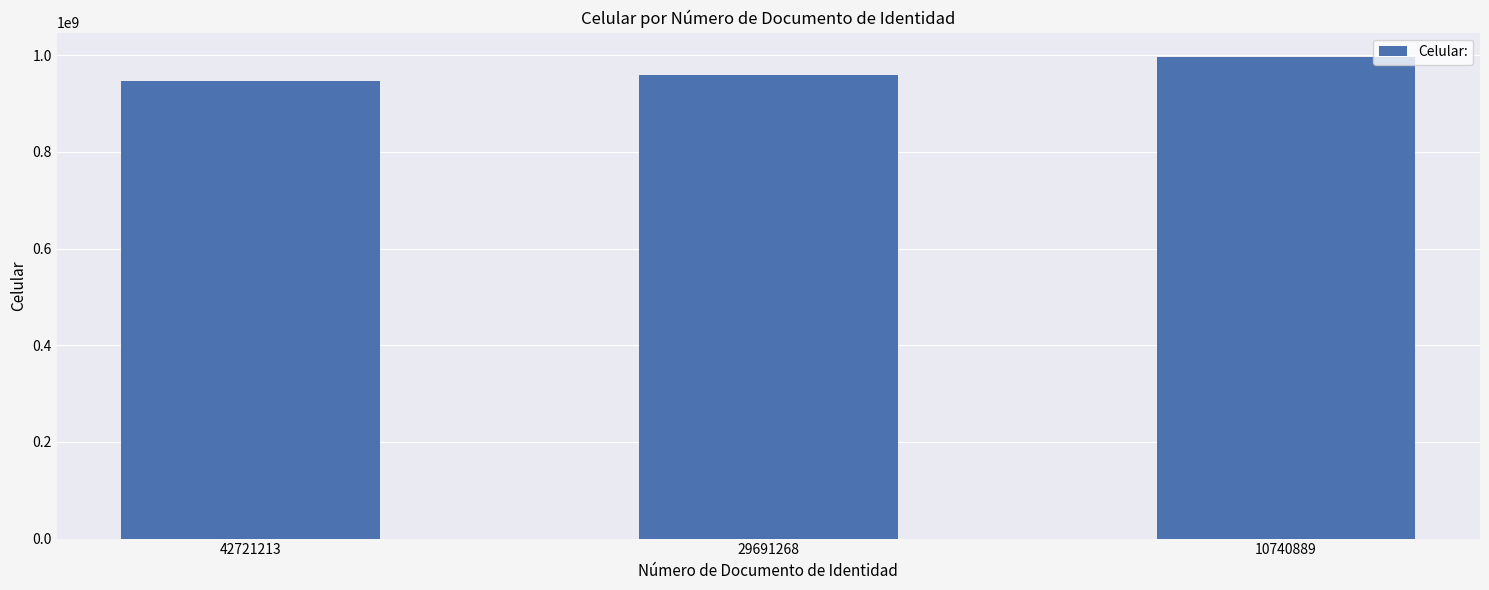

Approximately how many times larger is the value at 10740889 compared to 29691268?

1.0